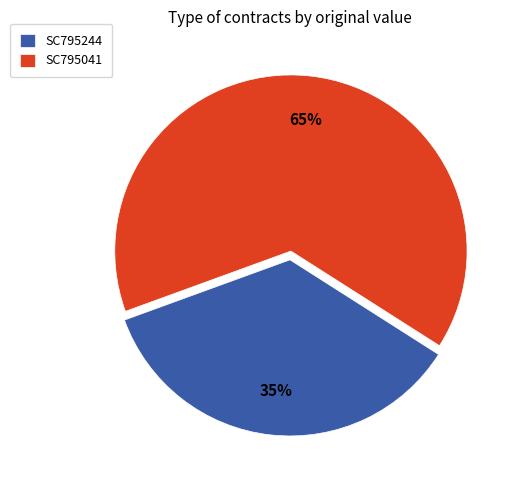

Does any single category account for the majority?

Yes